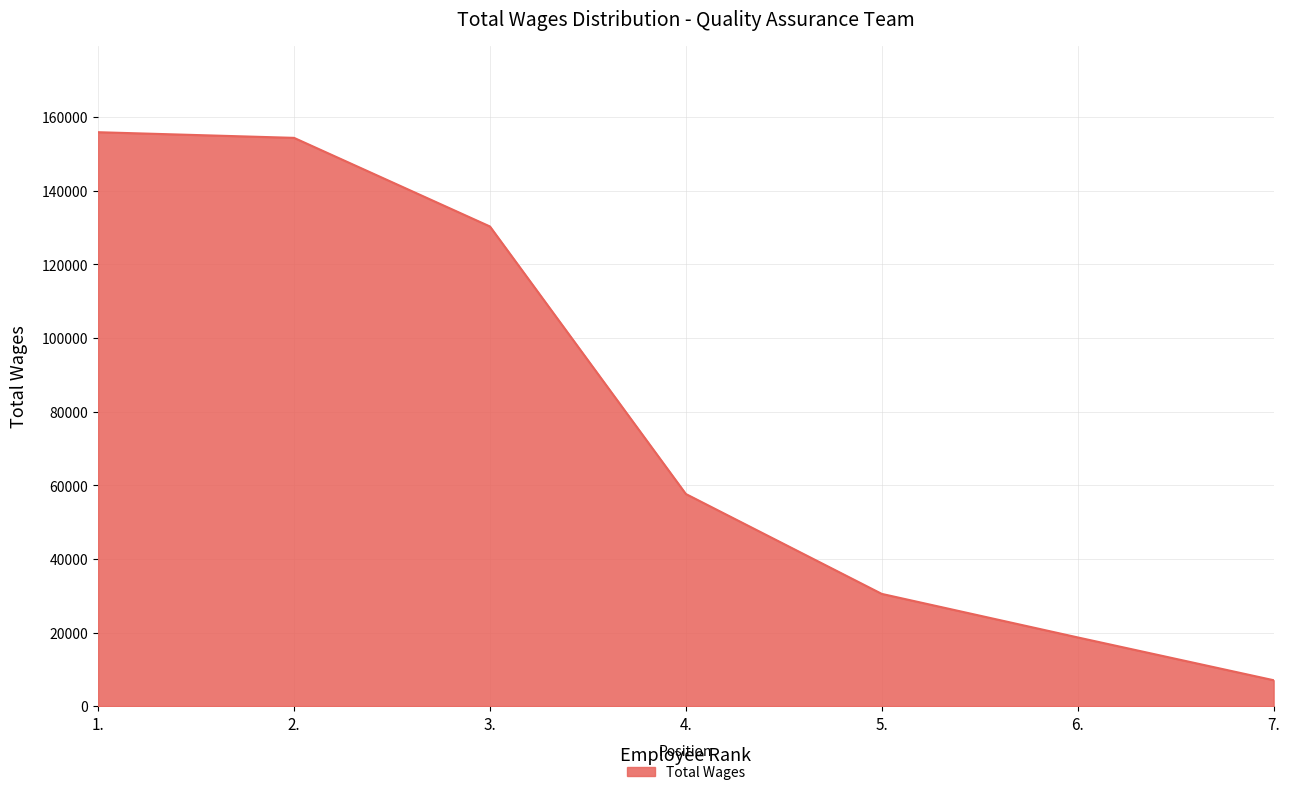

What is the maximum value shown in the chart?

155923